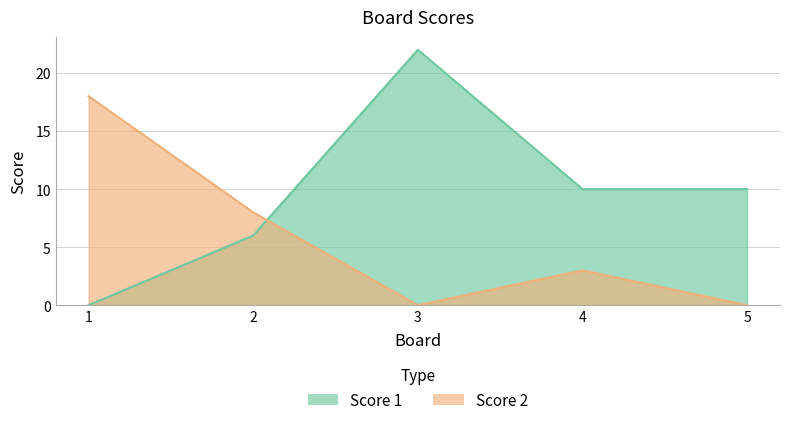

Reading left to right, transcribe all the data shown in this chart.

Score 1: 1=0	2=6	3=22	4=10	5=10
Score 2: 1=18	2=8	3=0	4=3	5=0